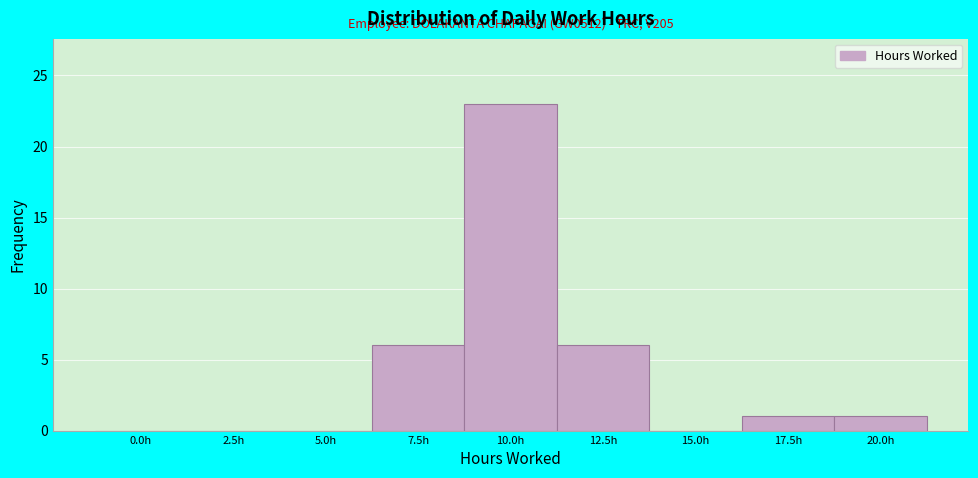

Reading left to right, what are all the values shown in this chart?

0.0h=0	2.5h=0	5.0h=0	7.5h=6	10.0h=23	12.5h=6	15.0h=0	17.5h=1	20.0h=1